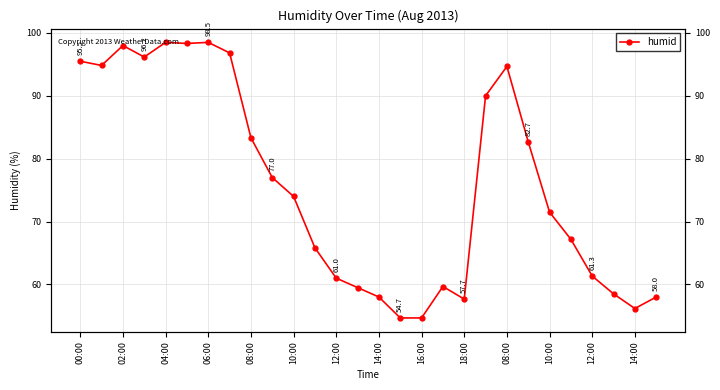

Does the chart display data point markers on the line(s)?

Yes